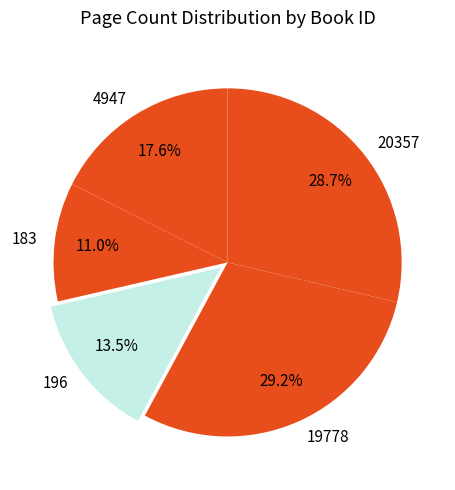

To the nearest percent, what is the combined percentage of 20357 and 19778?

58%